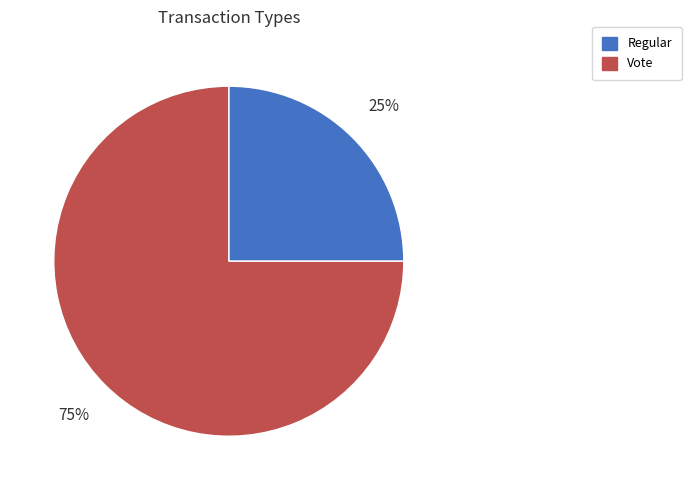

To the nearest percent, what portion does Regular represent?

25%